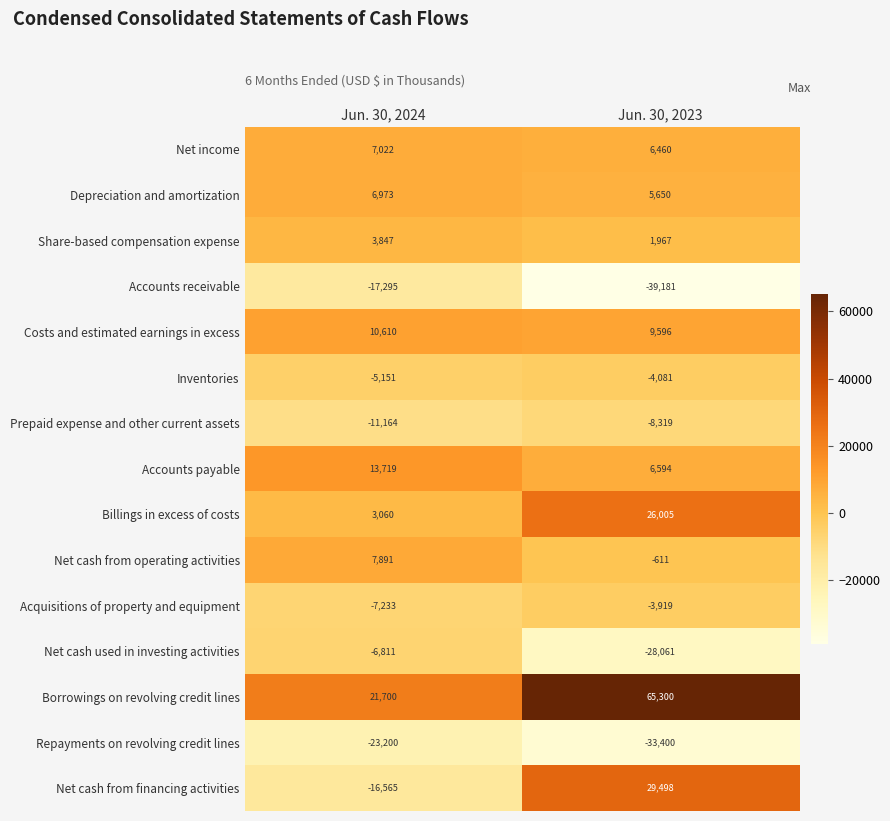

Which label corresponds to the largest value in the chart?

Jun. 30, 2023